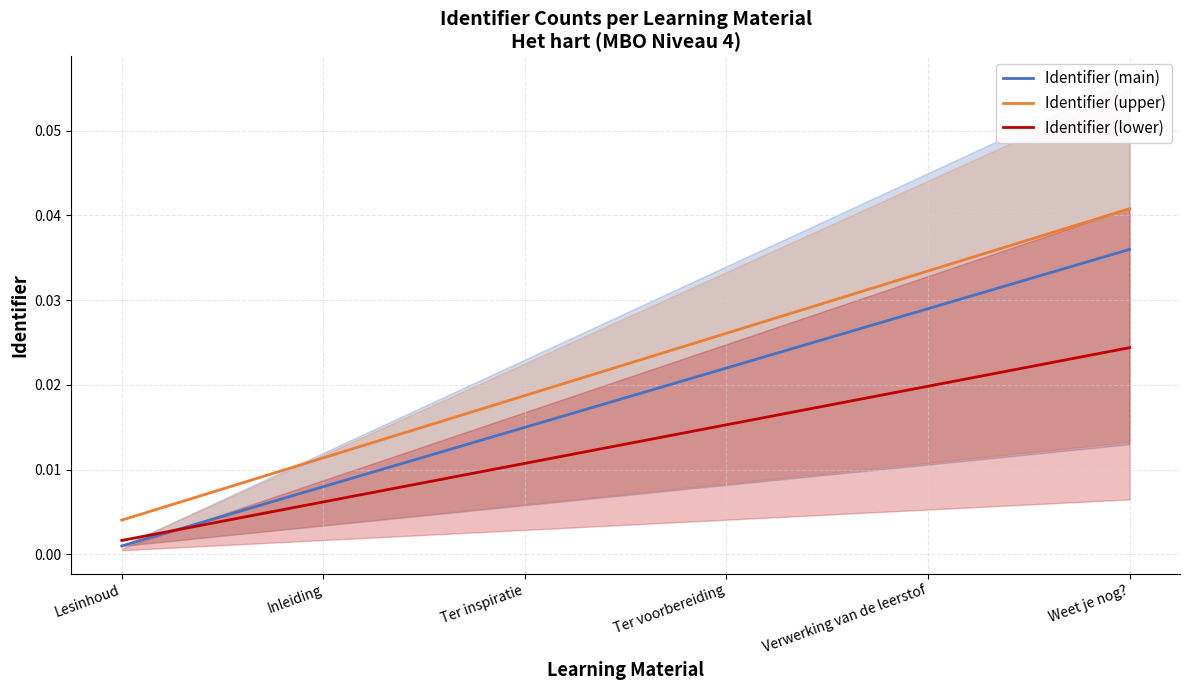

At how many categories does at least one series exceed 0?

6